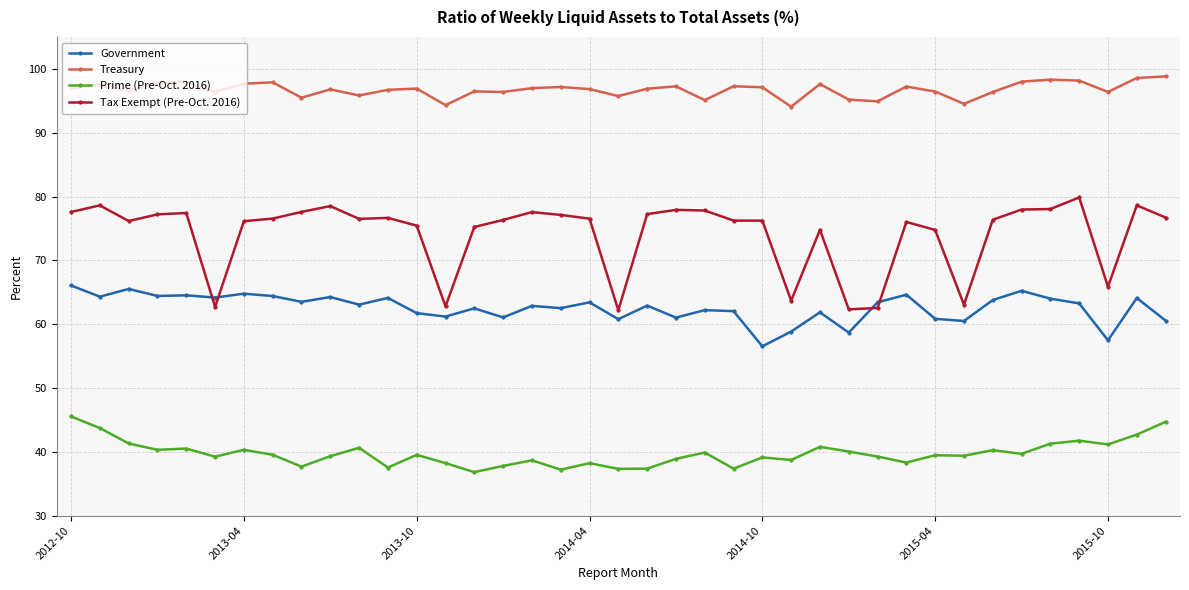

What is the difference between the second highest and minimum values in the Prime (Pre-Oct. 2016) series?

7.9